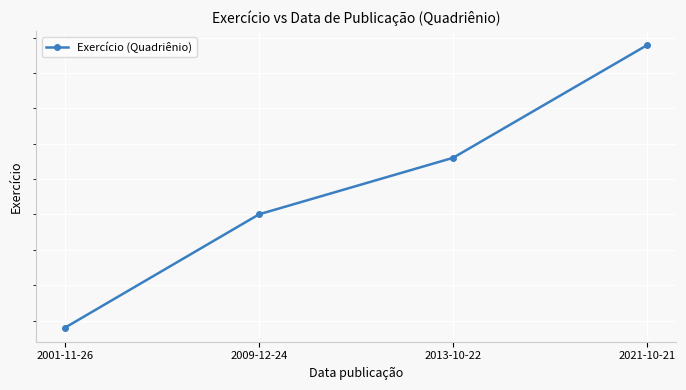

The chart shows a value of 3335 at 2001-11-26. True or false?

False